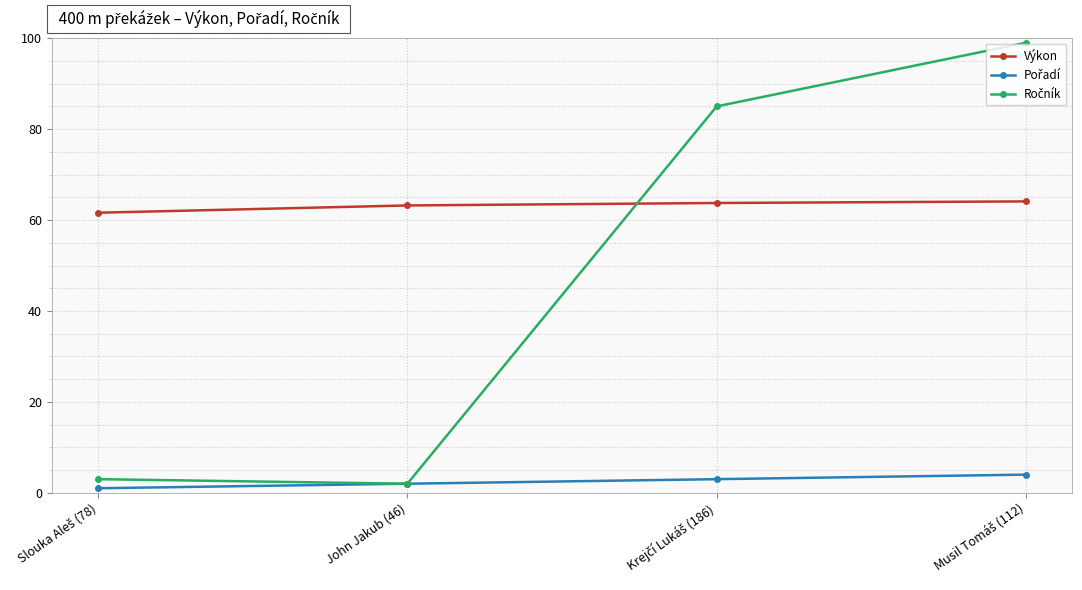

What is the minimum value for Výkon?

61.6